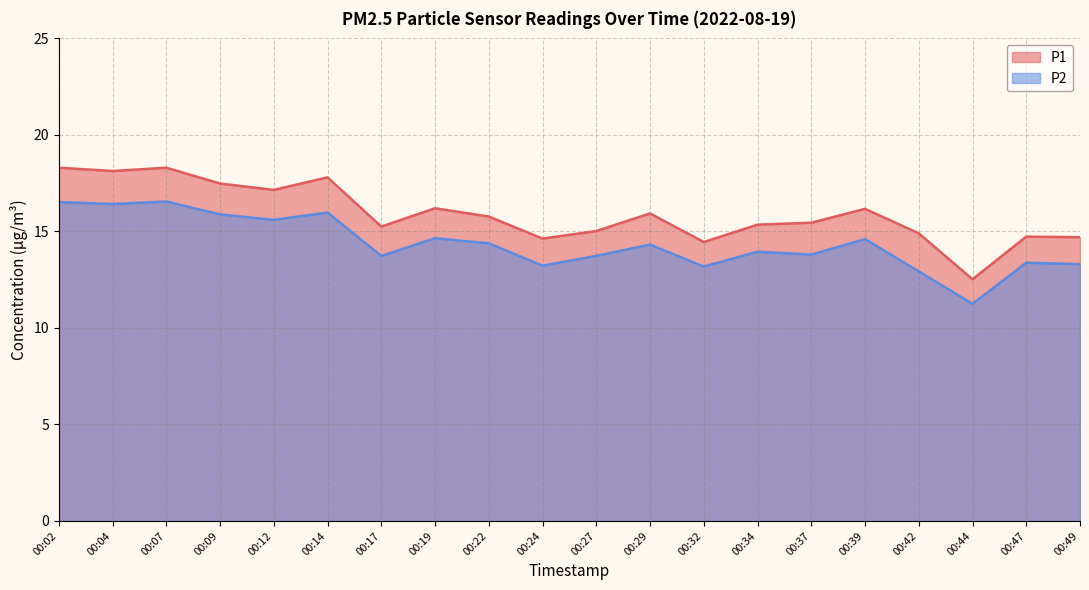

True or false: P1 and P2 intersect in this chart.

False